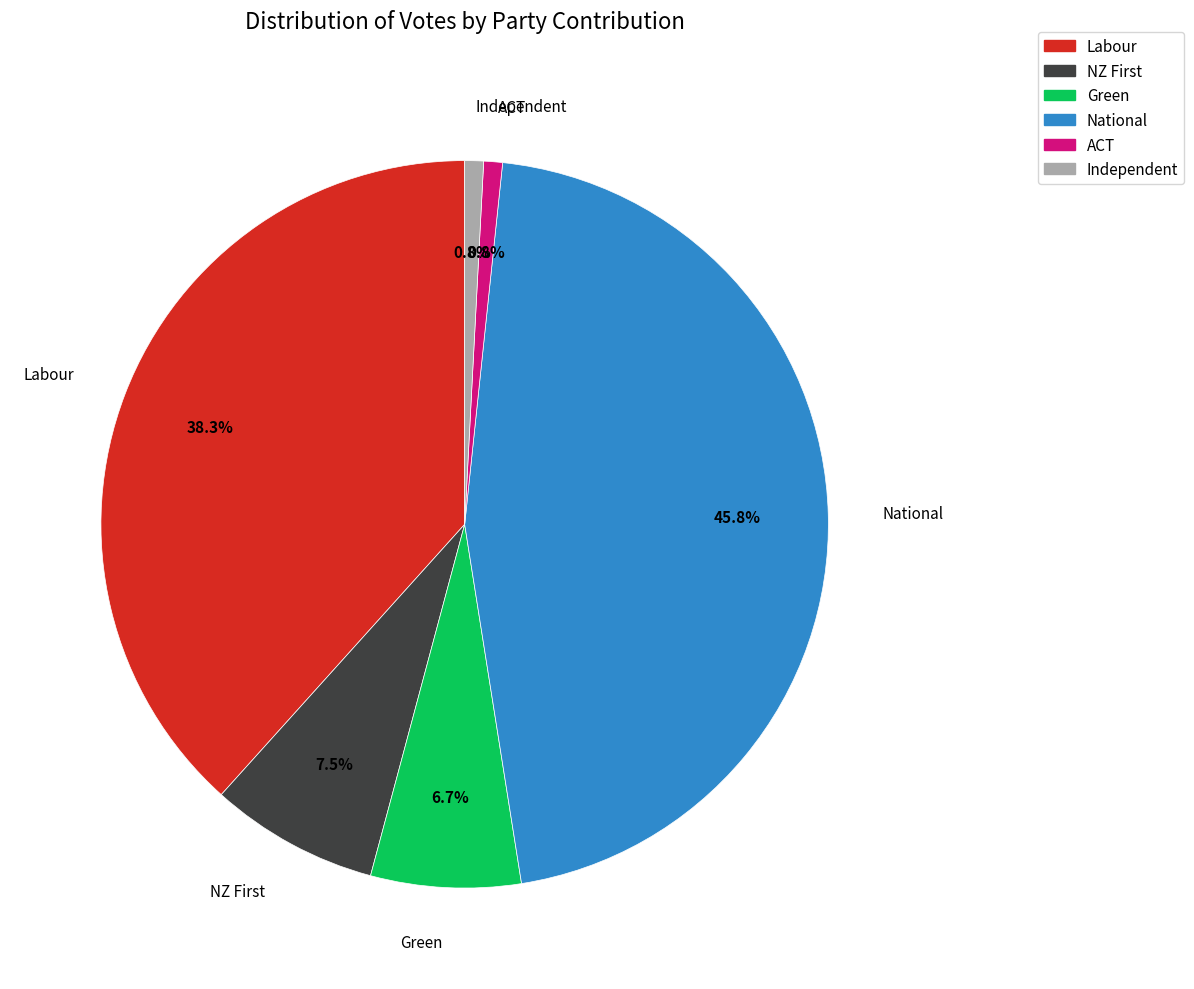

How many segments does this pie chart have?

6